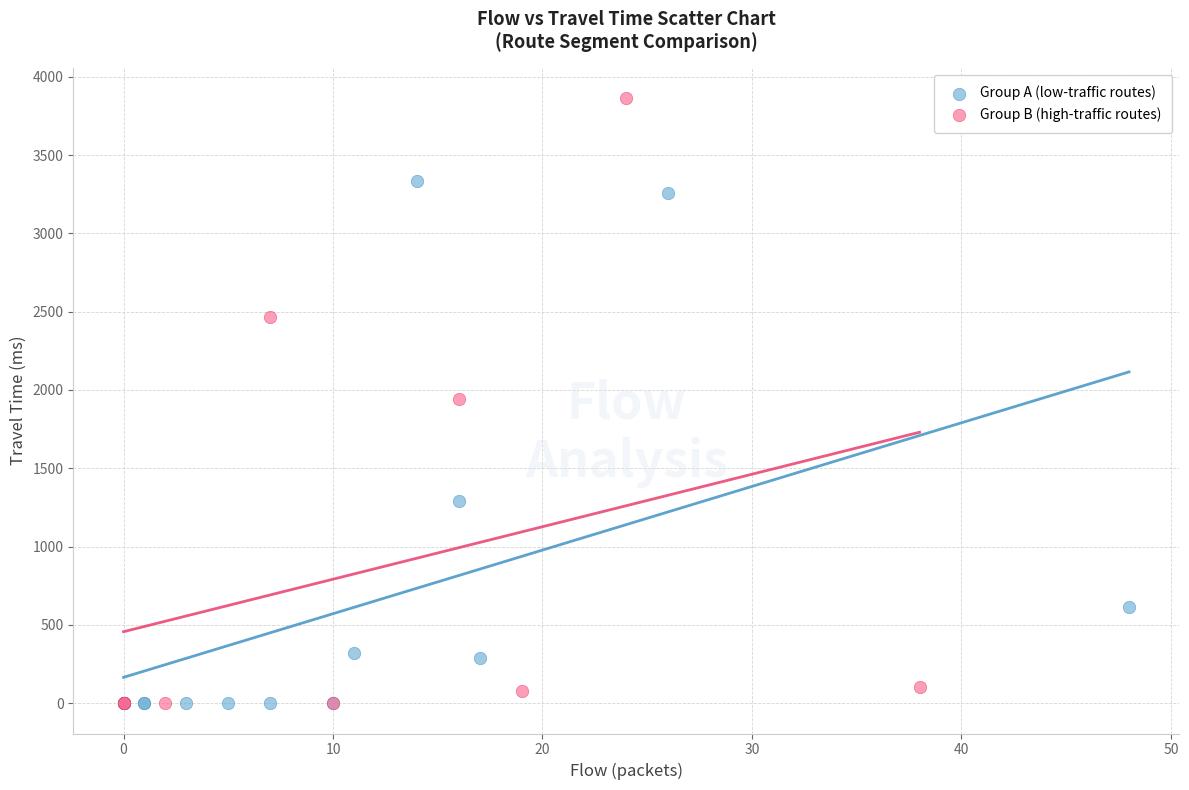

Which series contains the highest Y value?

Group B (high-traffic routes)